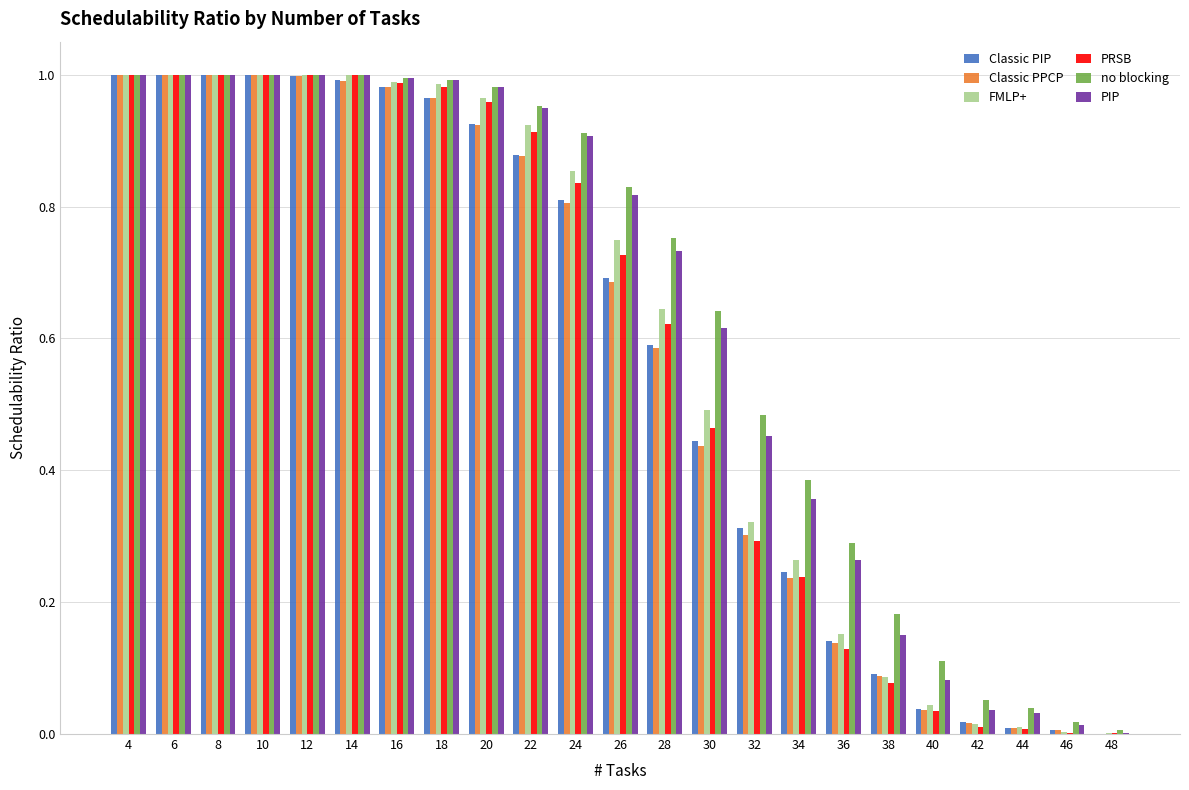

The value of no blocking at 16 is 1.5. True or false?

False